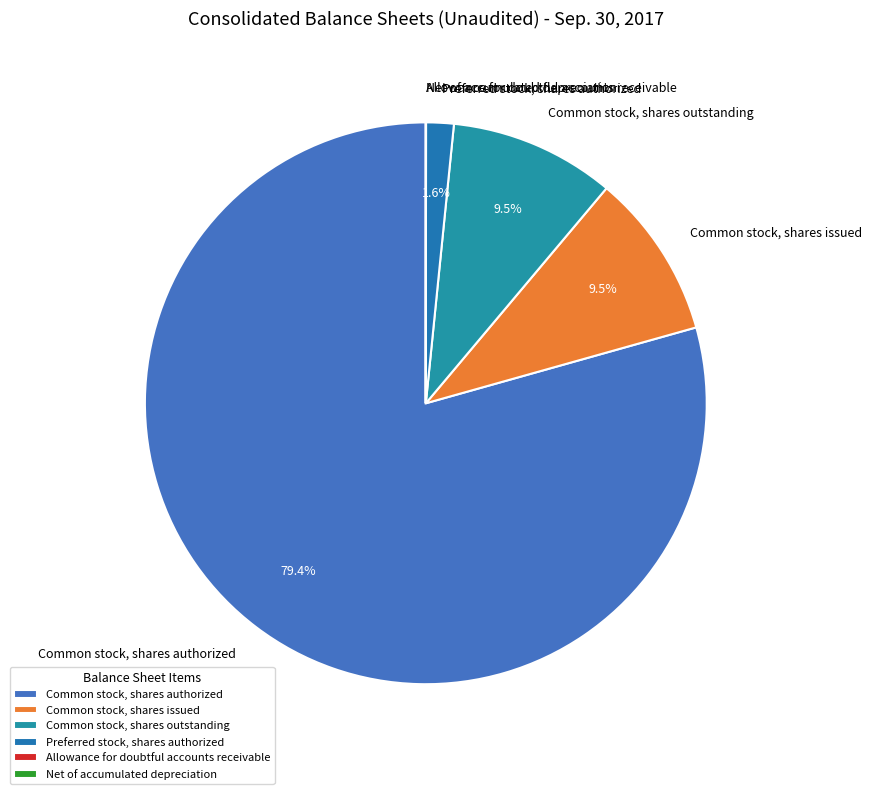

What is the largest slice in the pie chart?

Common stock, shares authorized